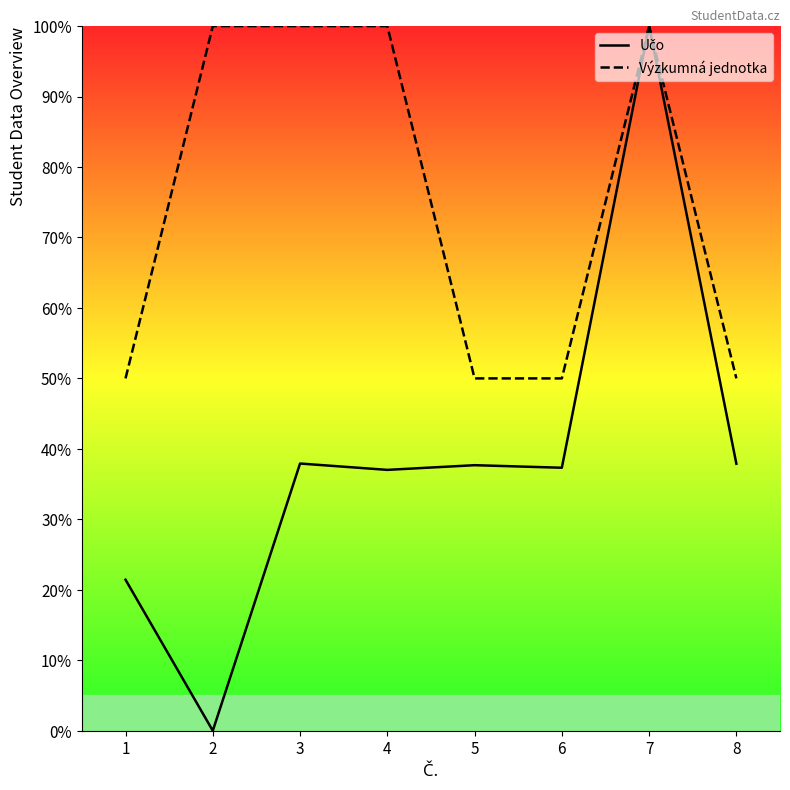

Rank the series at 7 from lowest to highest value.

Učo, Výzkumná jednotka